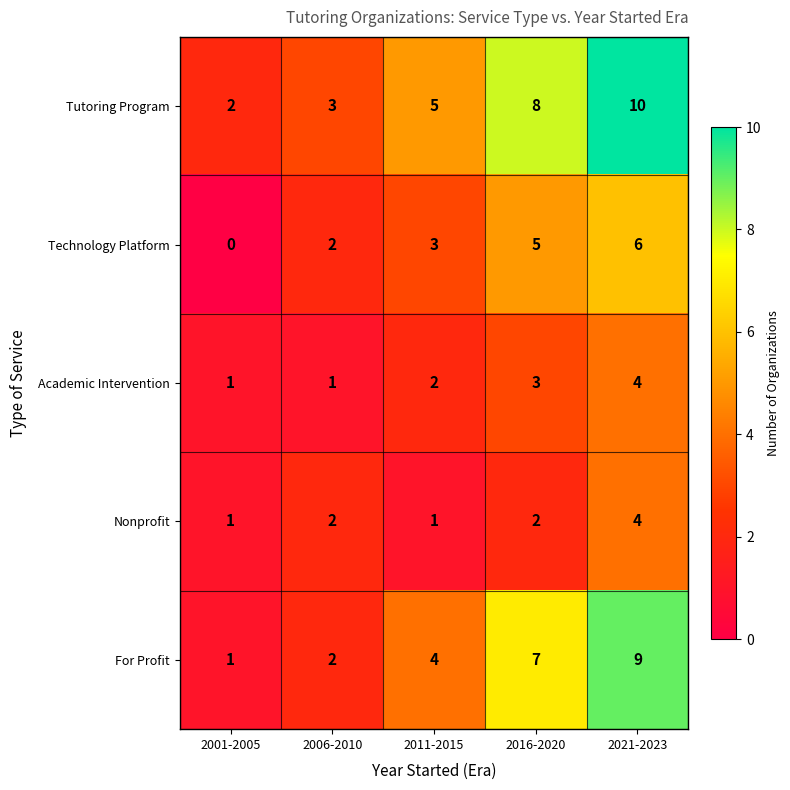

Reading right to left, list all the values displayed in this chart.

Tutoring Program: 10	8	5	3	2
Technology Platform: 6	5	3	2	0
Academic Intervention: 4	3	2	1	1
Nonprofit: 4	2	1	2	1
For Profit: 9	7	4	2	1